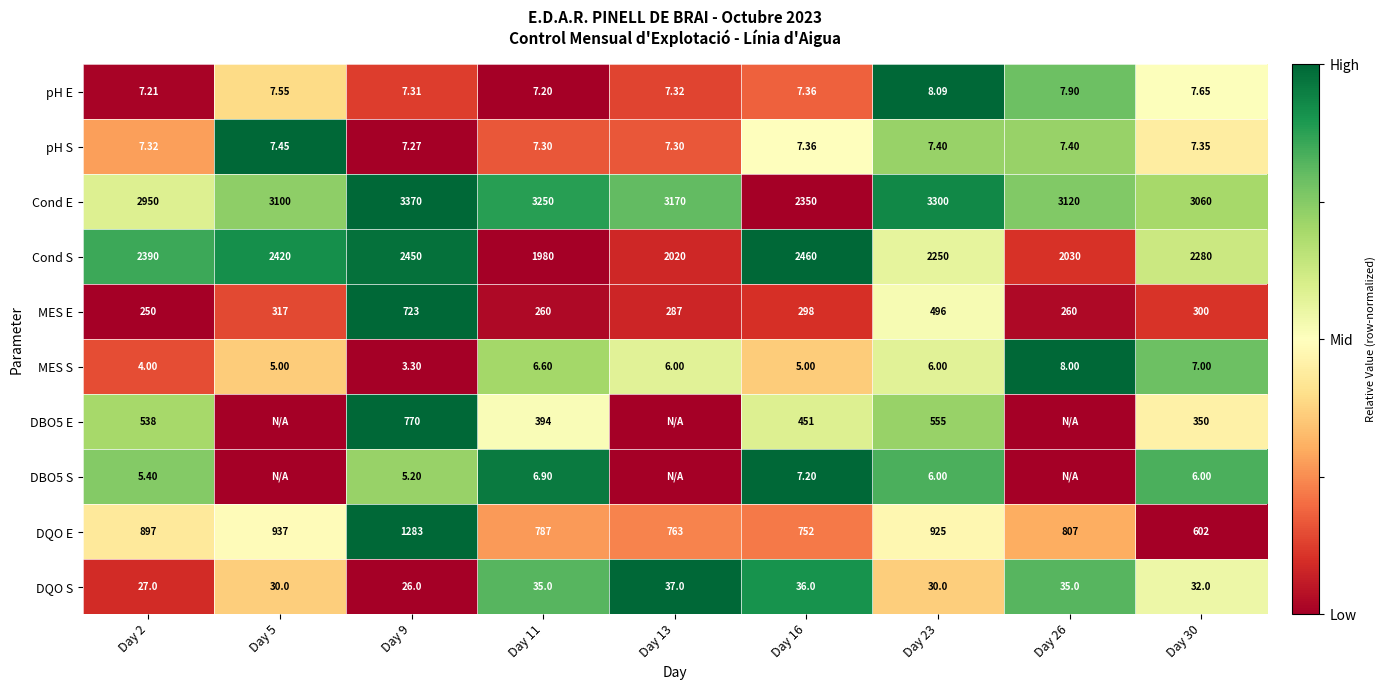

Is the value of pH E at Day 5 greater than the value of MES E at Day 23?

No